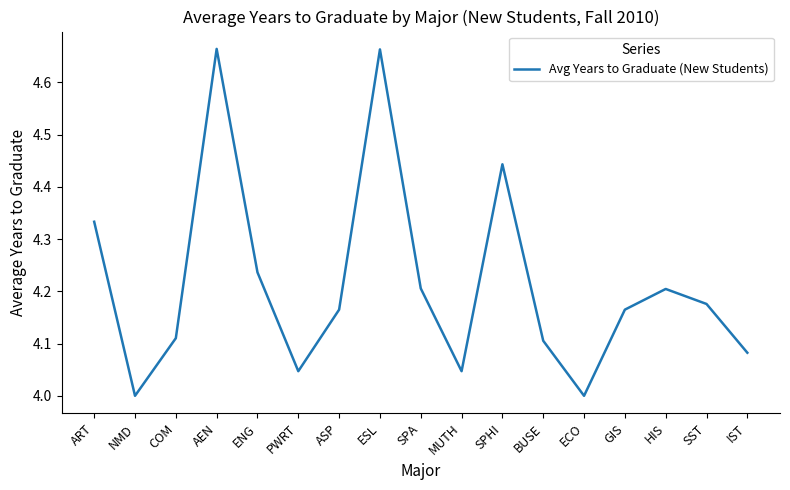

What position from the right is NMD?

16